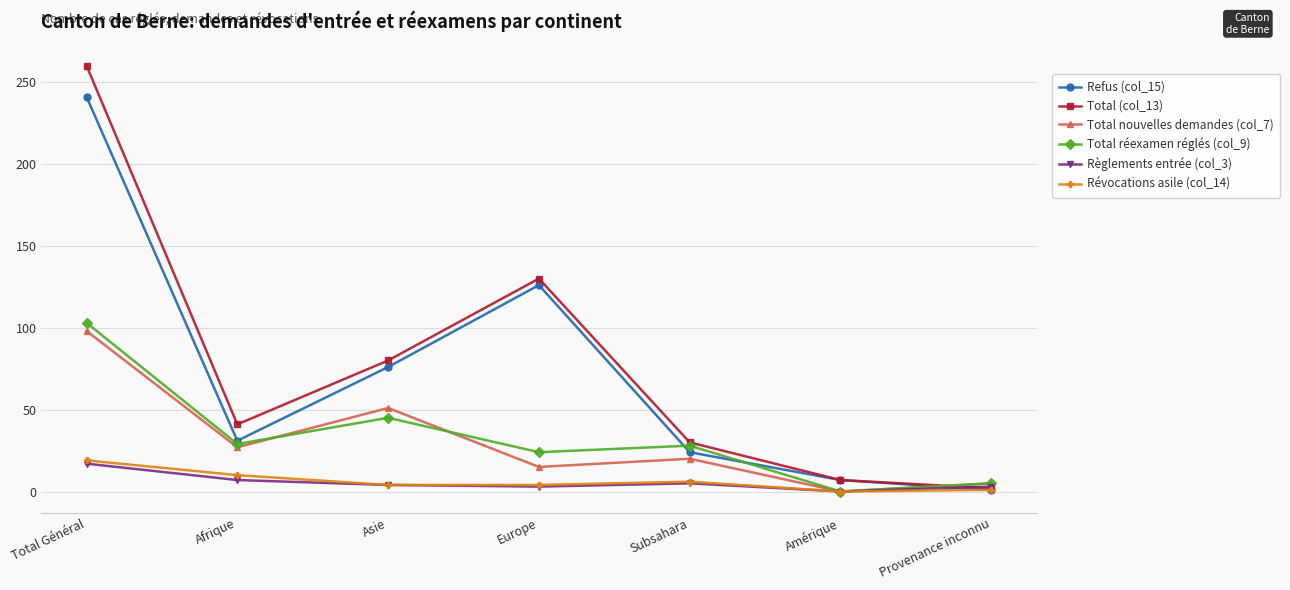

What is the label of the 5th point from the left?

Subsahara